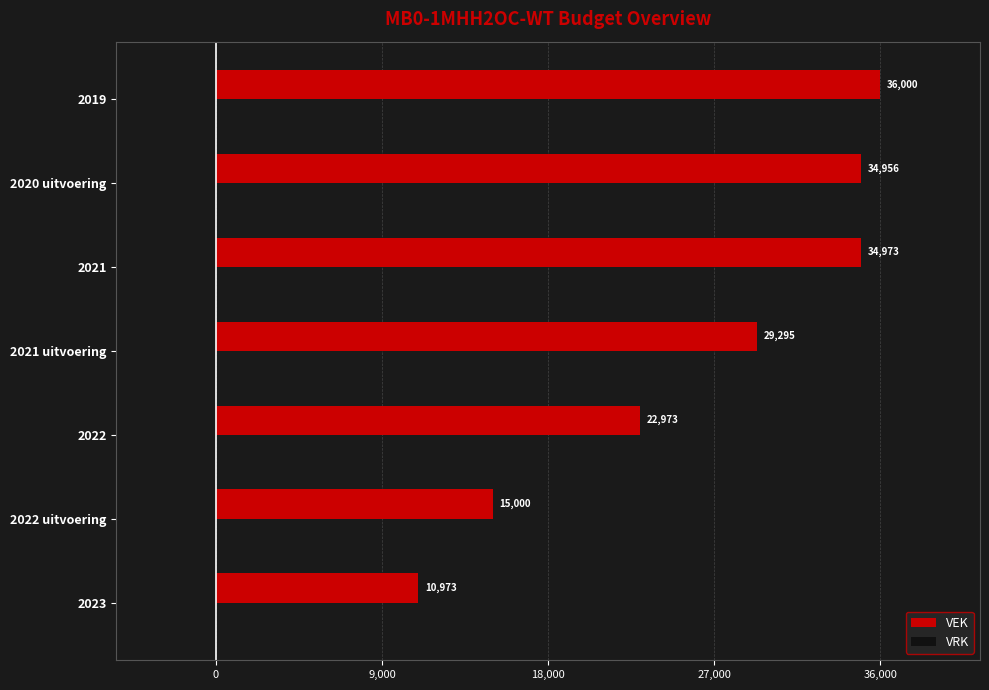

How many distinct data groups are displayed?

1